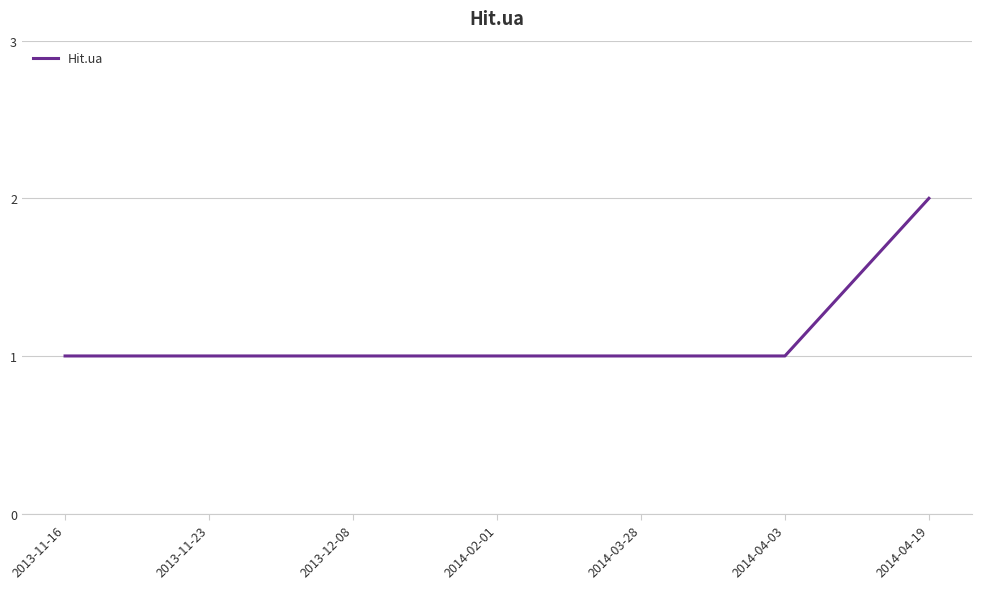

What is the ratio of the value at 2014-02-01 to the value at 2013-11-16?

1.0